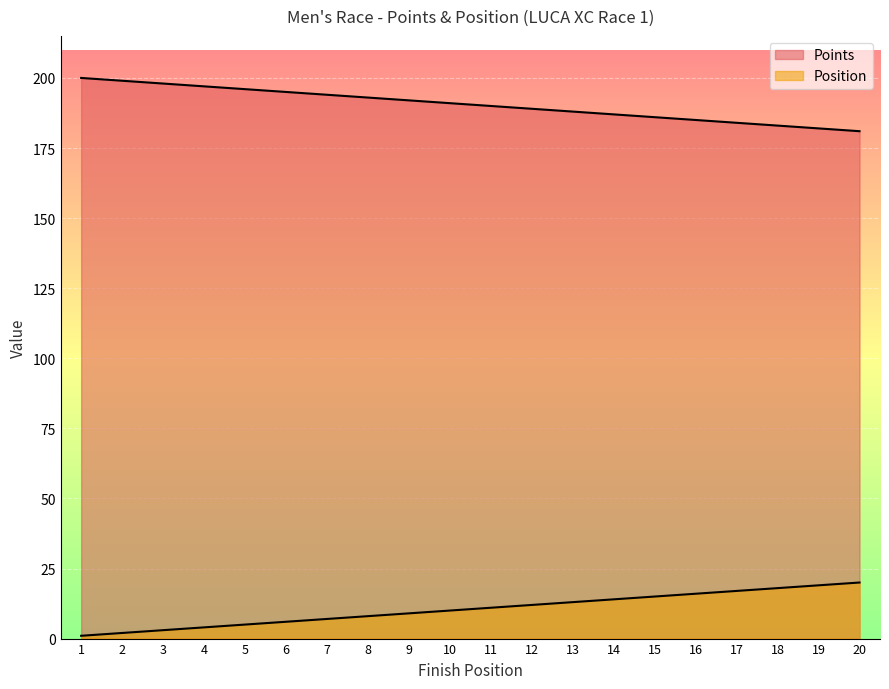

What is the value of the Points point at the 19th from the left?

182